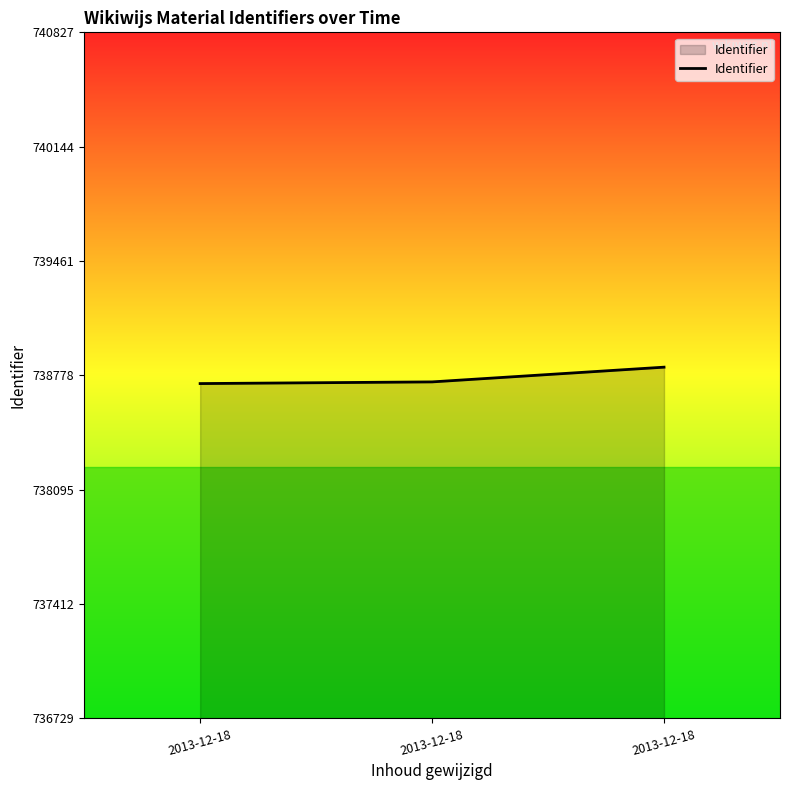

What is the value of the 2nd point from the left?

738729